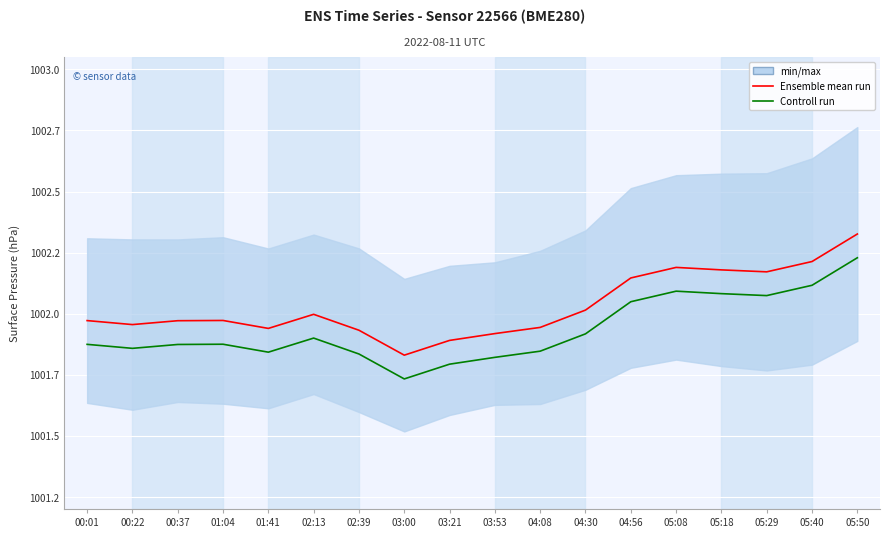

What is the value of the Controll run point at the 6th from the left?

1001.9